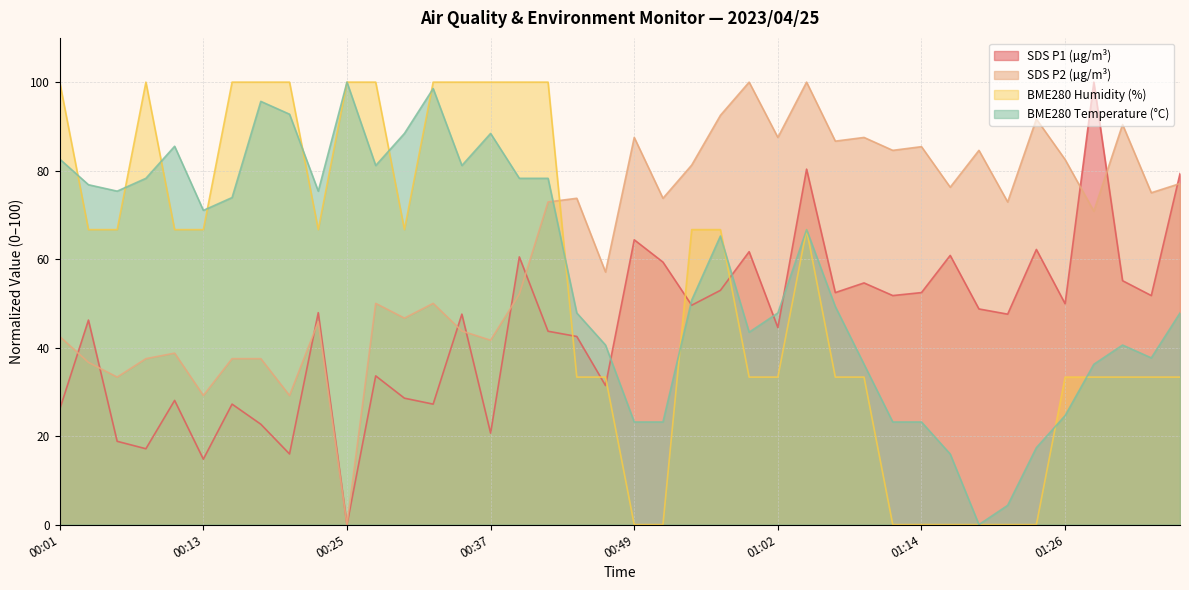

True or false: BME280_humidity and BME280_temperature intersect in this chart.

True